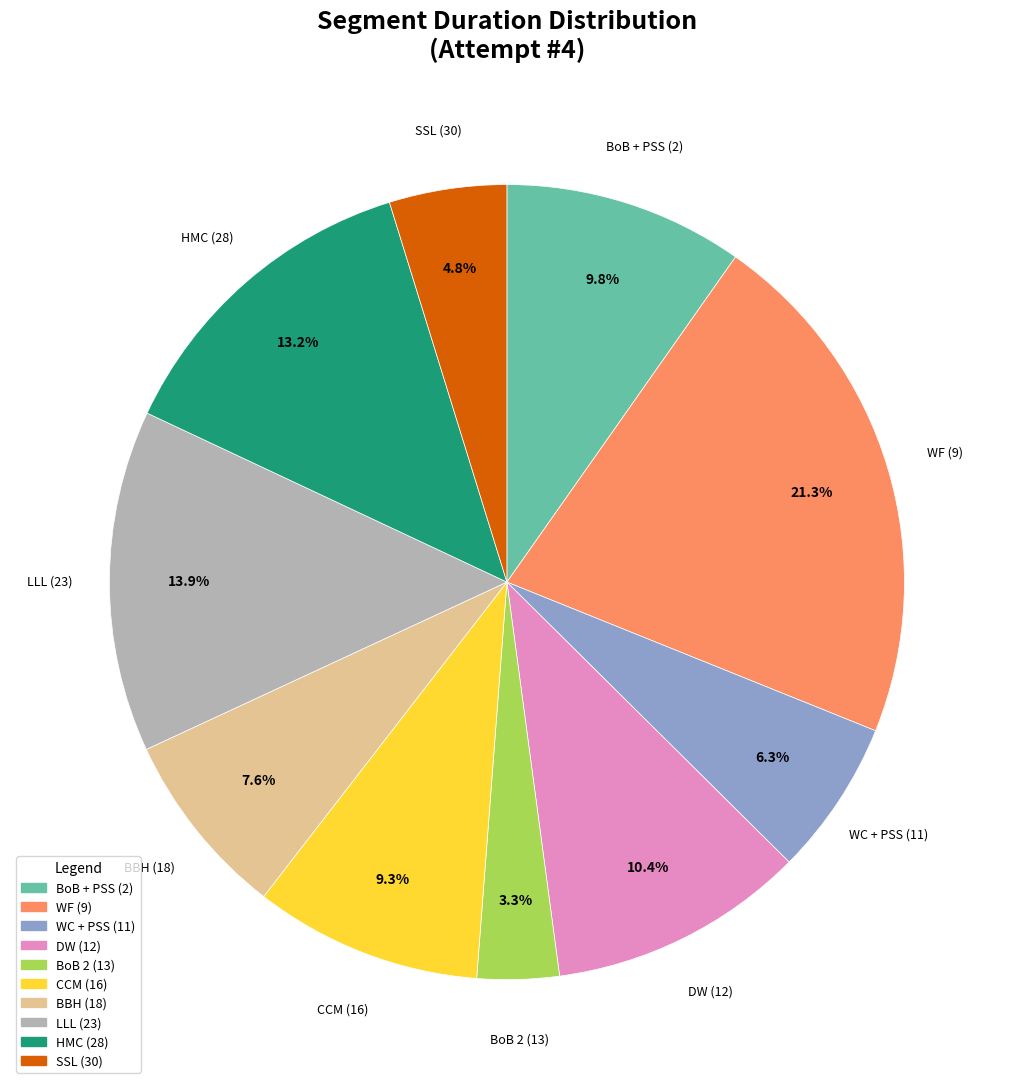

Which category has the smallest portion of the pie?

BoB 2 (13)